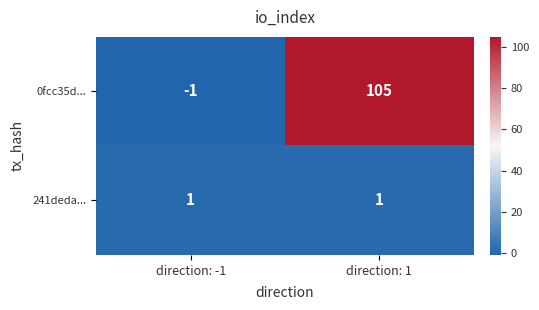

What is the sum of the 0fcc35d... values at direction: -1 and direction: 1?

104